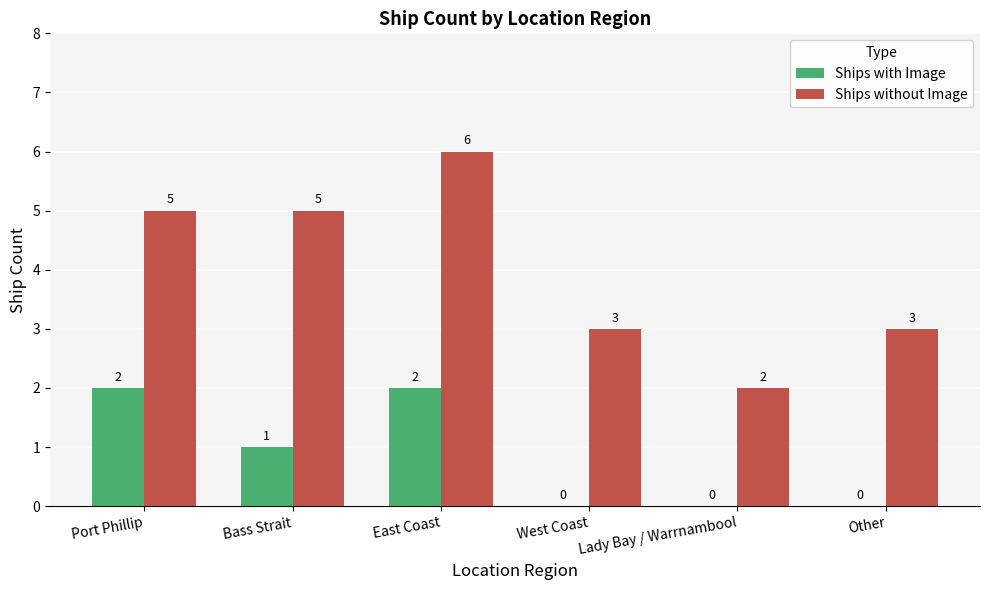

Which series has the largest range (max minus min)?

Ships without Image